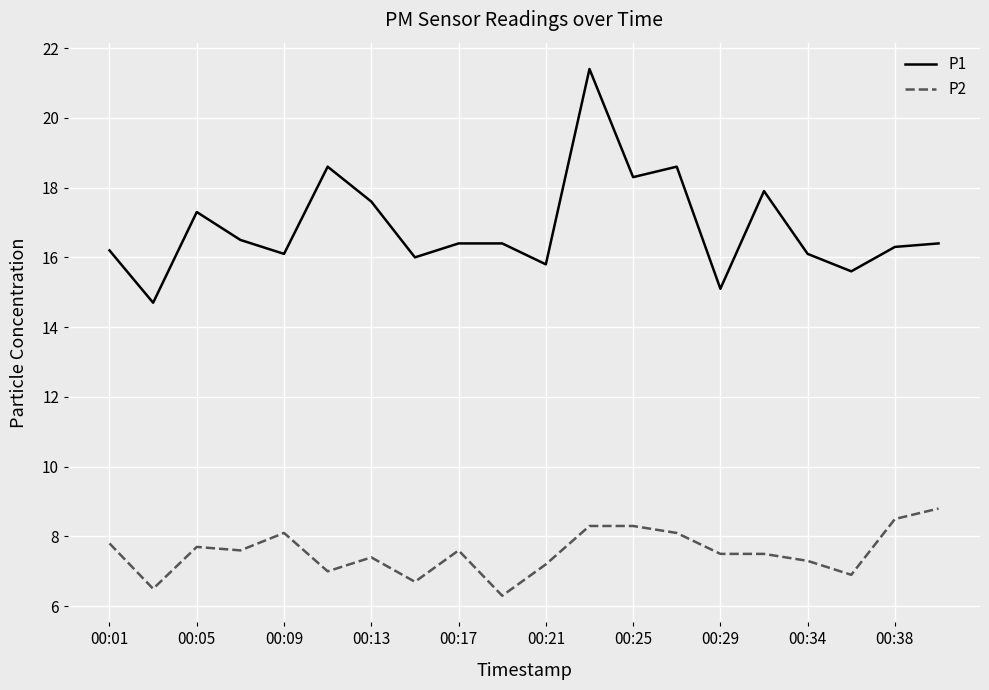

Which series has the largest total across all categories?

P1